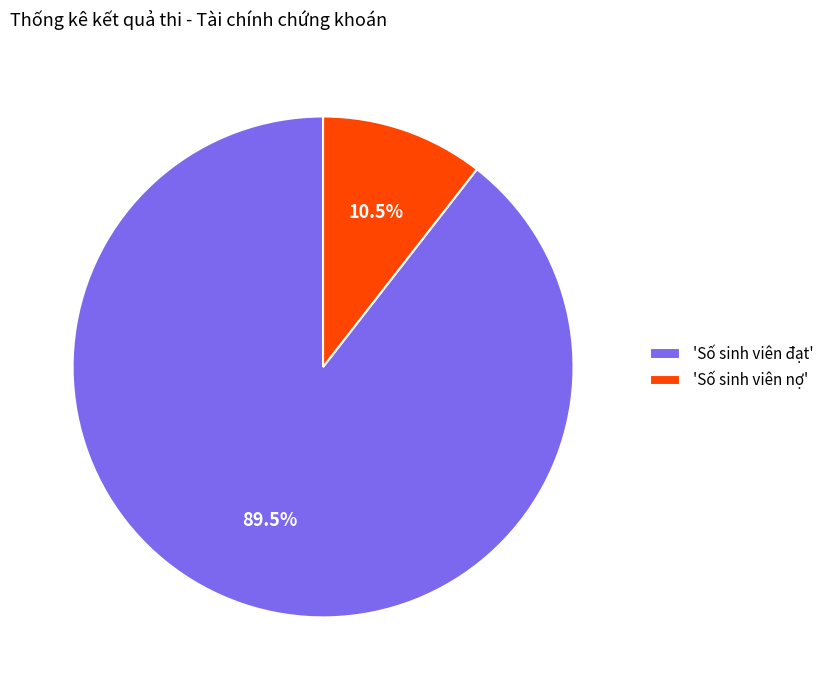

Is there any slice that represents more than half of the pie?

Yes